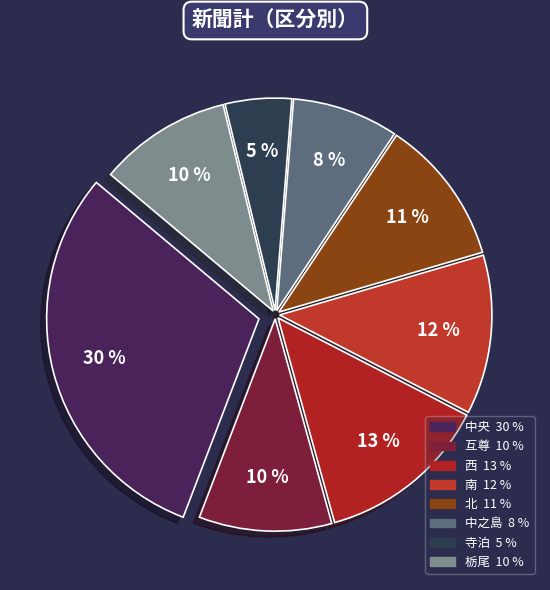

Does any single category account for the majority?

No